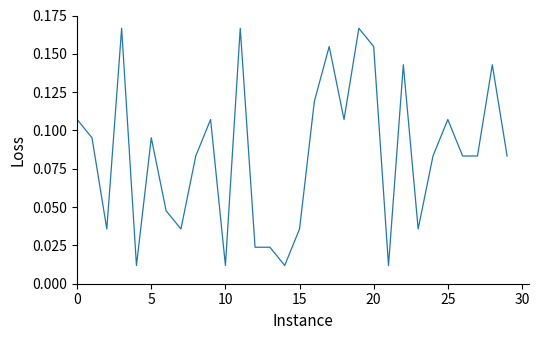

What is the difference between the maximum and minimum values?

0.2